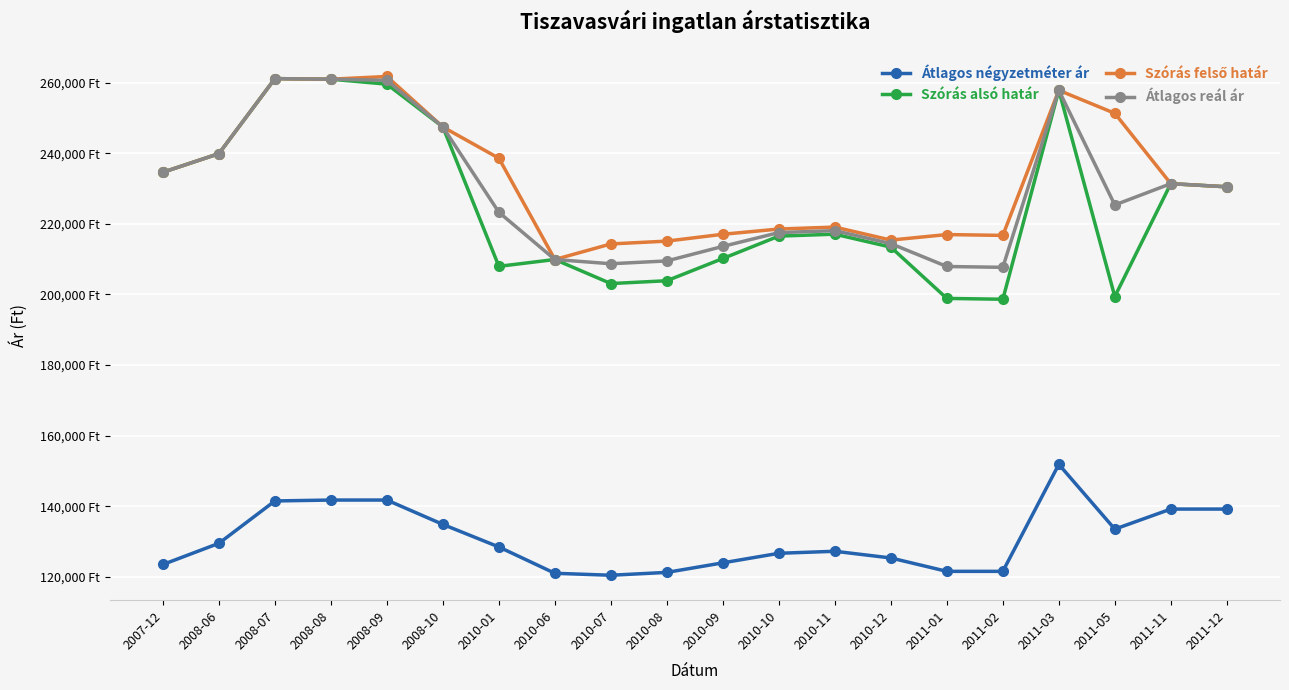

At 2010-01, list the series in order from largest to smallest.

Szórás felső határ, Átlagos reál ár, Szórás alsó határ, Átlagos négyzetméter ár